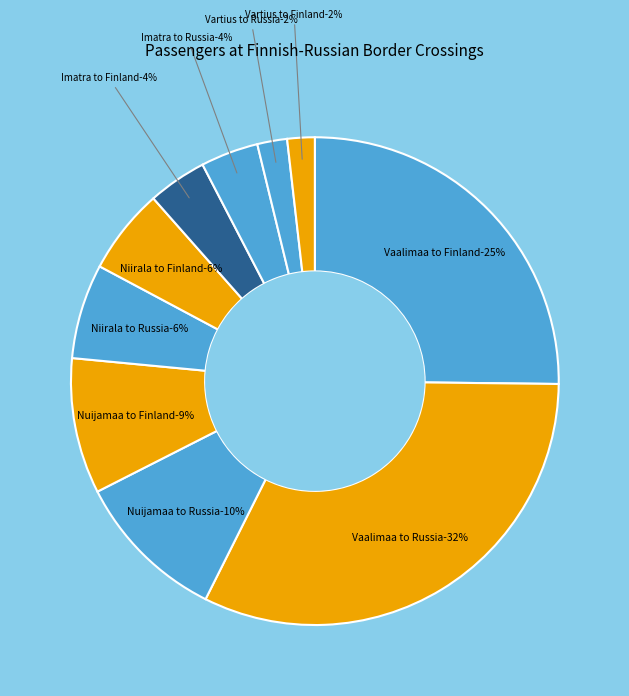

Between Imatra to Russia and Vaalimaa to Finland, which is larger?

Vaalimaa to Finland